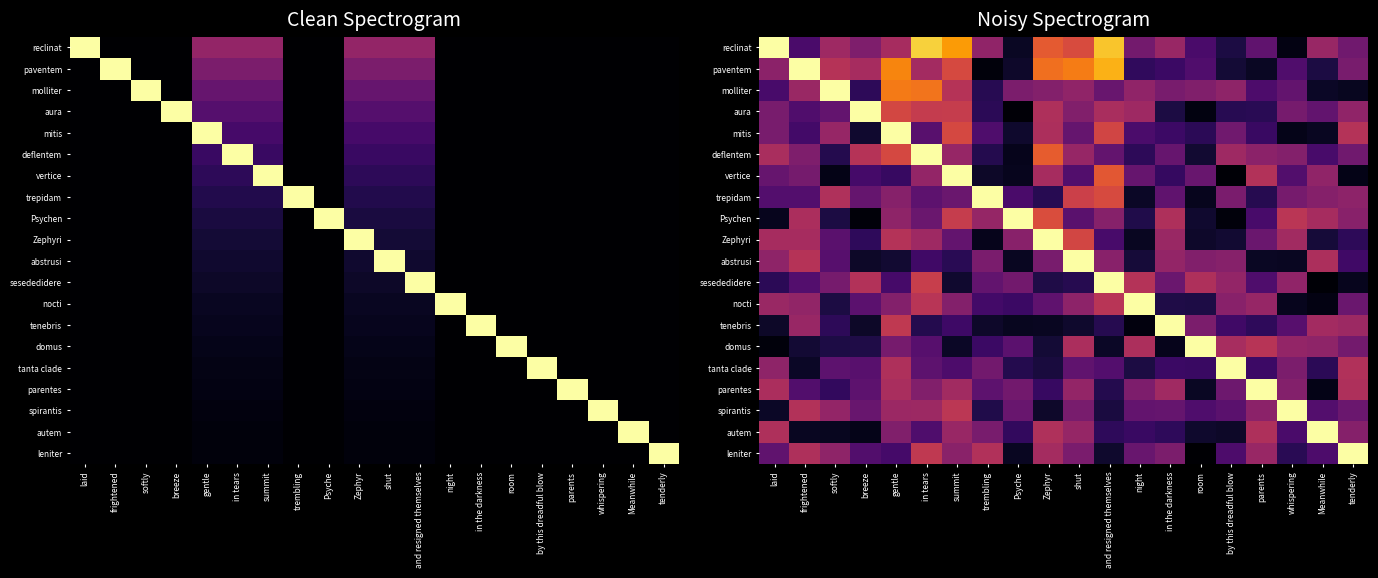

At room, list the series in order from smallest to largest.

leniter, aura, trepidam, parentes, Zephyri, autem, Psychen, deflentem, nocti, mitis, tanta clade, reclinat, spirantis, paventem, vertice, tenebris, molliter, abstrusi, sesededidere, domus